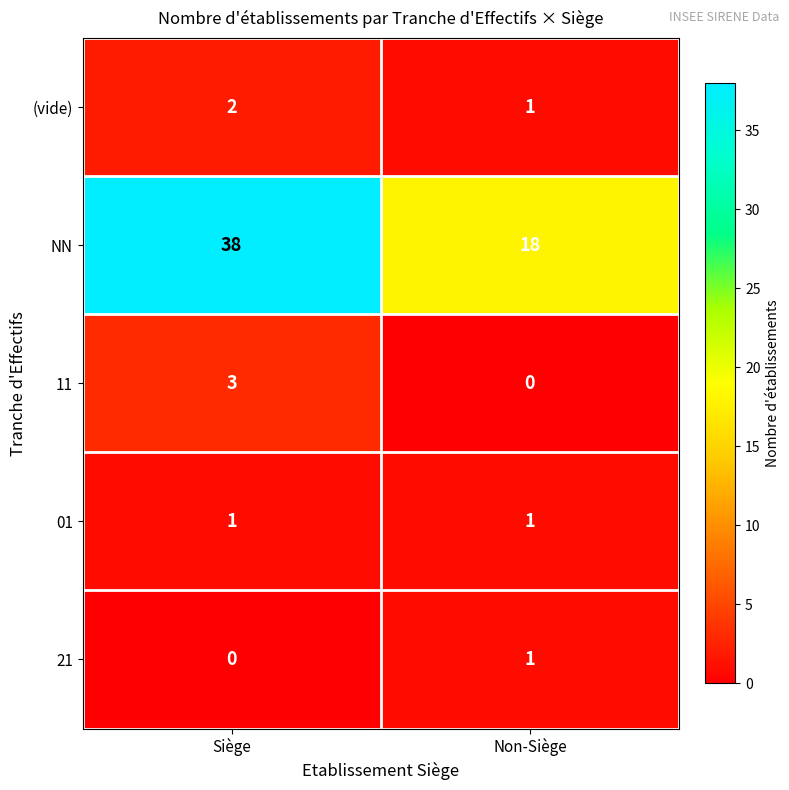

At how many categories does at least one series exceed 15?

2